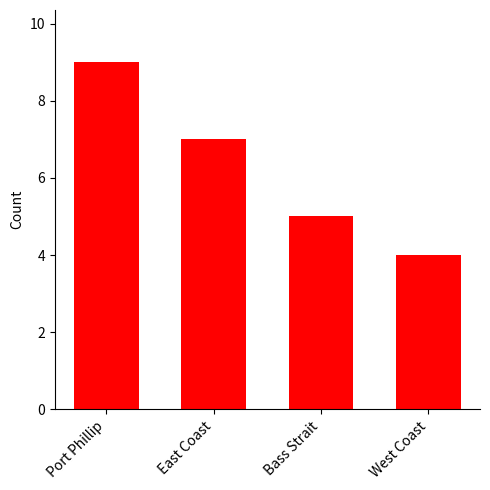

What is the ratio of the value at Bass Strait to the value at East Coast?

0.7